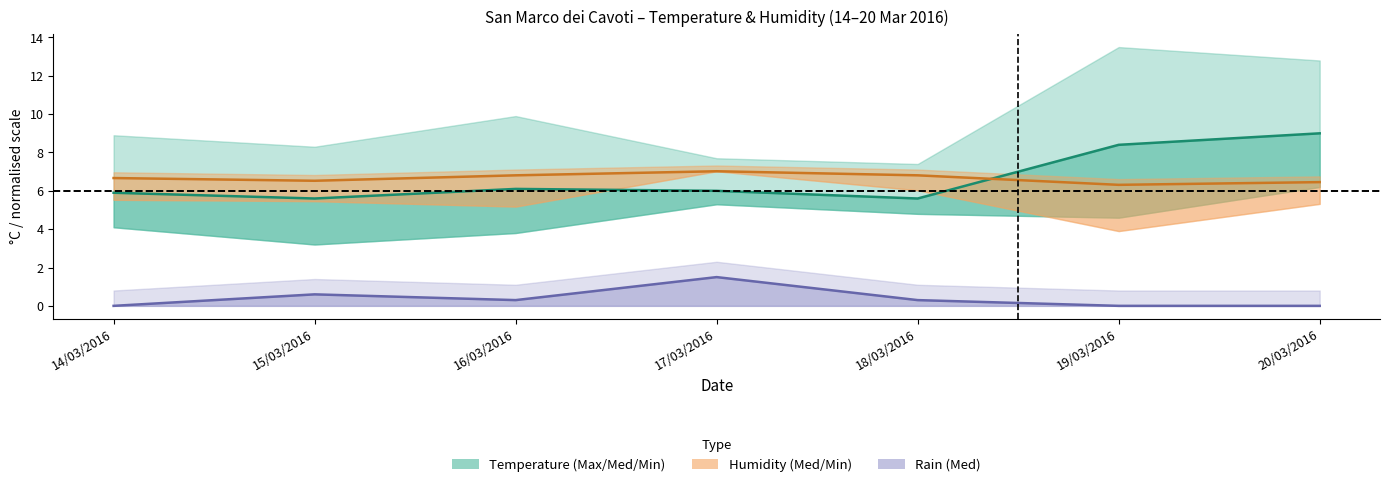

The value of Temp Med (line) at 18/03/2016 is 2.6. True or false?

False